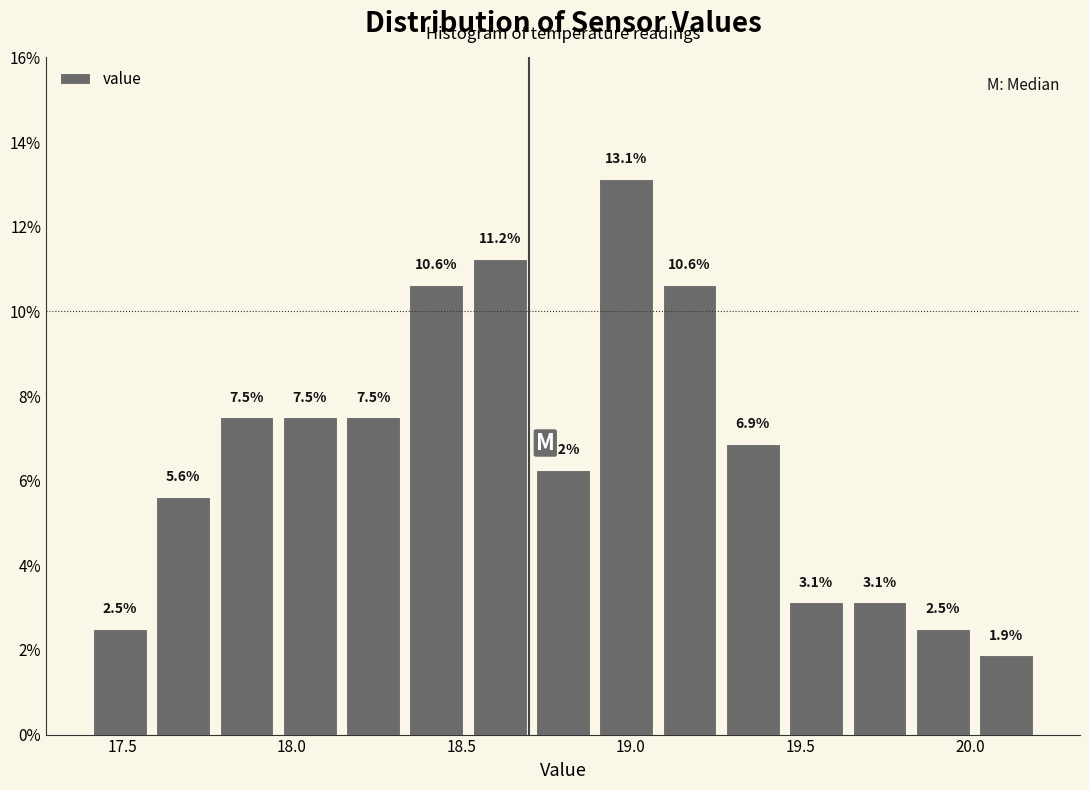

Around what value on the x-axis is the tallest bar? Give the approximate position of its centre, as read against the axis.

19.00